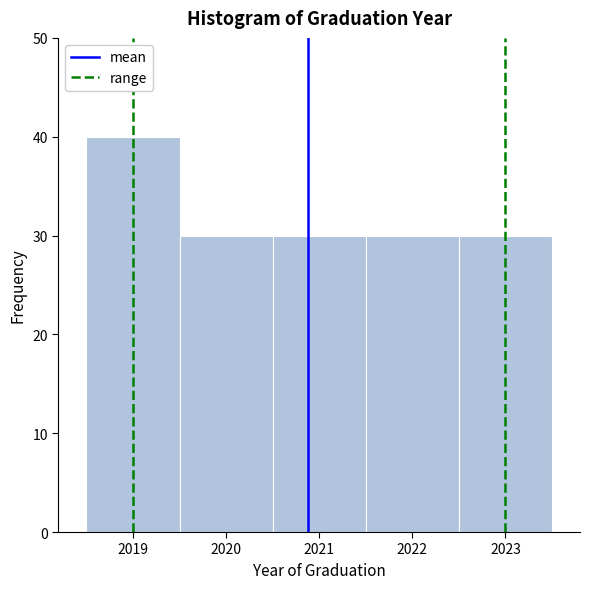

Which range on the x-axis has the tallest bar?

2018.5 to 2019.5